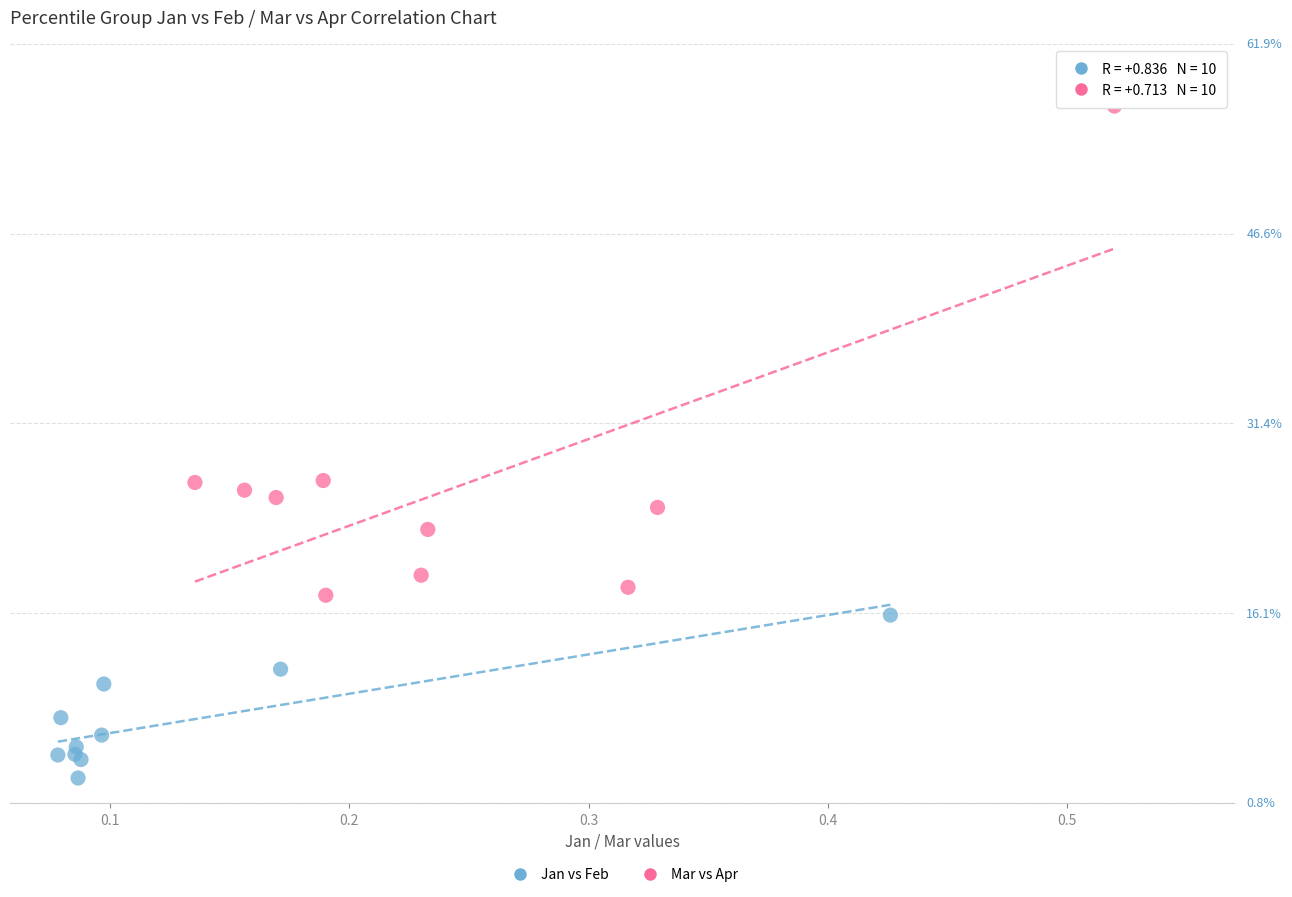

What are all the series names shown in the legend?

Jan vs Feb, Mar vs Apr